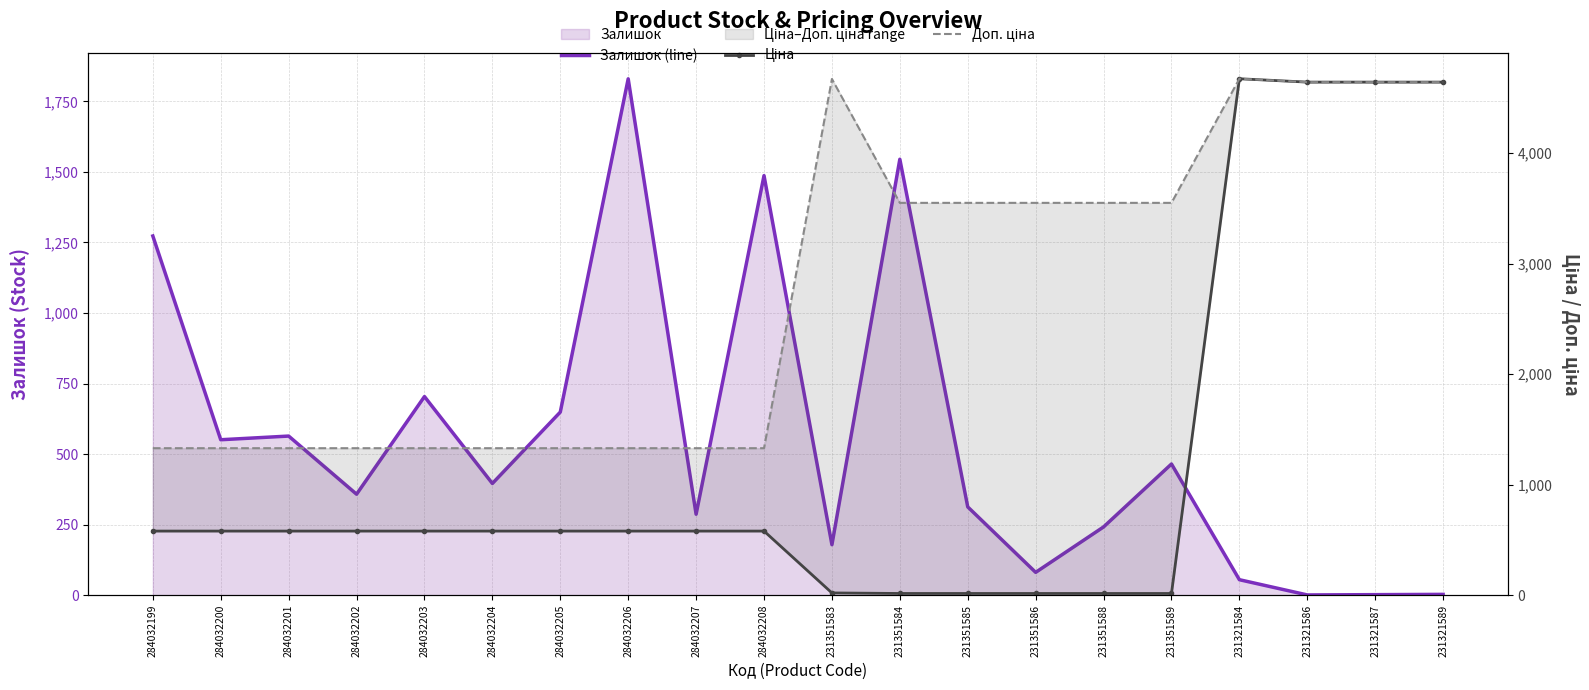

Reading left to right, list all the values displayed in this chart.

Залишок (line): 1273.0	551.0	564.0	358.0	704.0	396.0	649.0	1830.0	287.0	1487.0	179.0	1545.0	313.0	81.0	242.0	465.0	55.0	1.0	2.0	3.0
Ціна: 580.4	580.4	580.4	580.4	580.4	580.4	580.4	580.4	580.4	580.4	20.8	15.8	15.8	15.8	15.8	15.8	4672.9	4642.5	4642.5	4642.5
Доп. ціна: 1330.3	1330.3	1330.3	1330.3	1330.3	1330.3	1330.3	1330.3	1330.3	1330.3	4671.0	3550.0	3550.0	3550.0	3550.0	3550.0	4673.0	4642.0	4642.0	4642.0